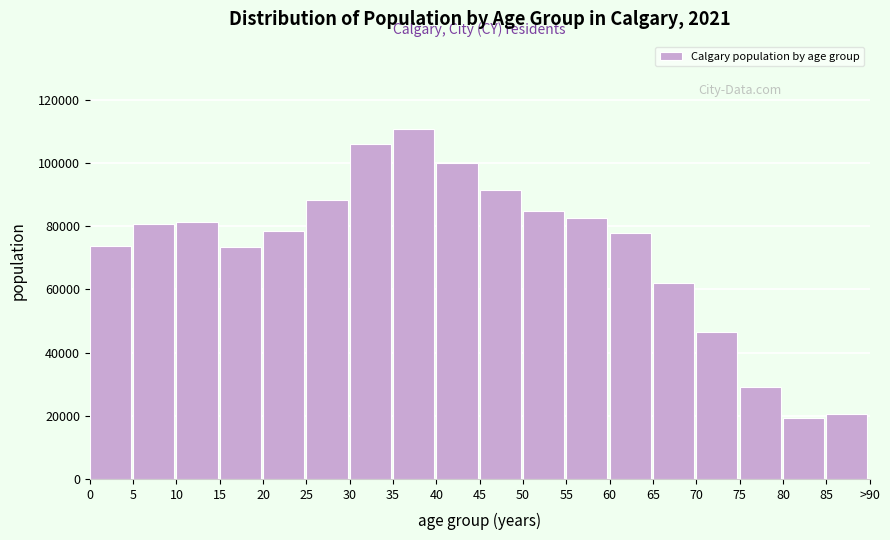

Which has a higher value, 25 or 40?

40